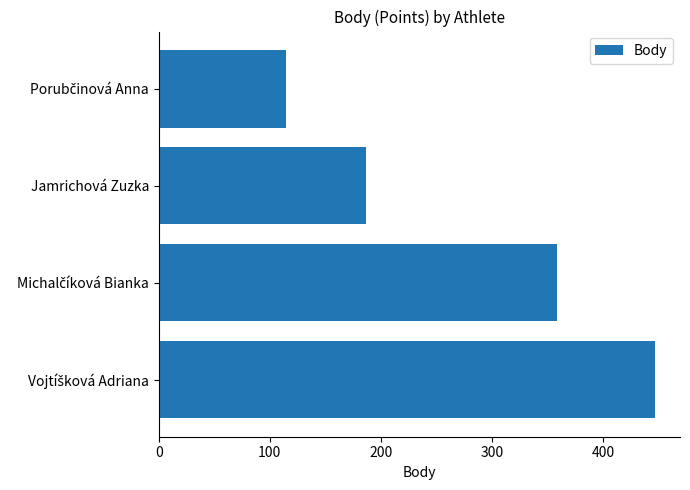

Reading bottom to top, transcribe all the data shown in this chart.

447	359	187	115